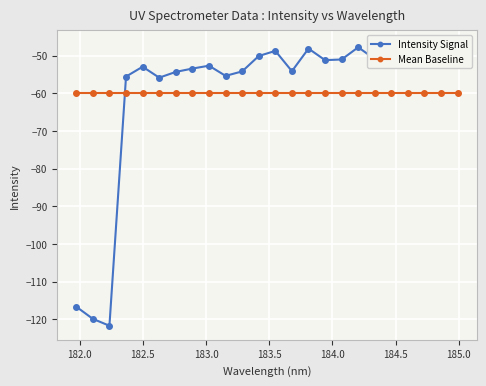

Does the chart display data point markers on the line(s)?

Yes